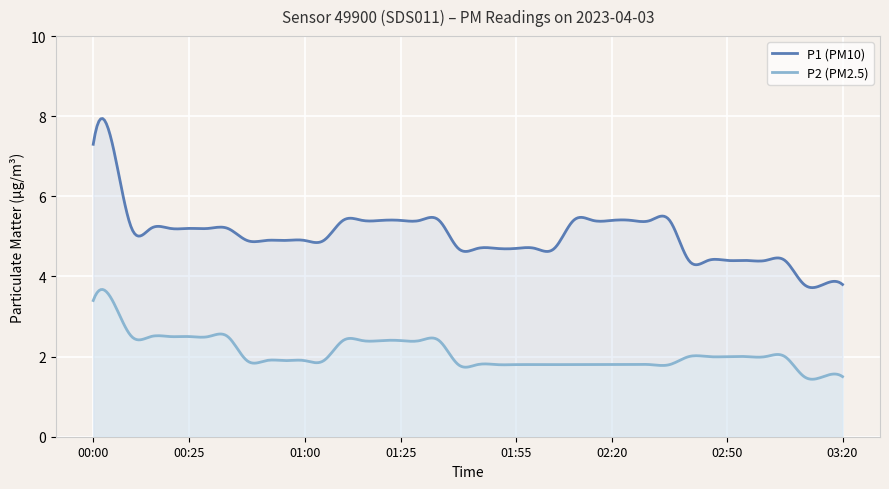

How many lines are shown in the chart?

2